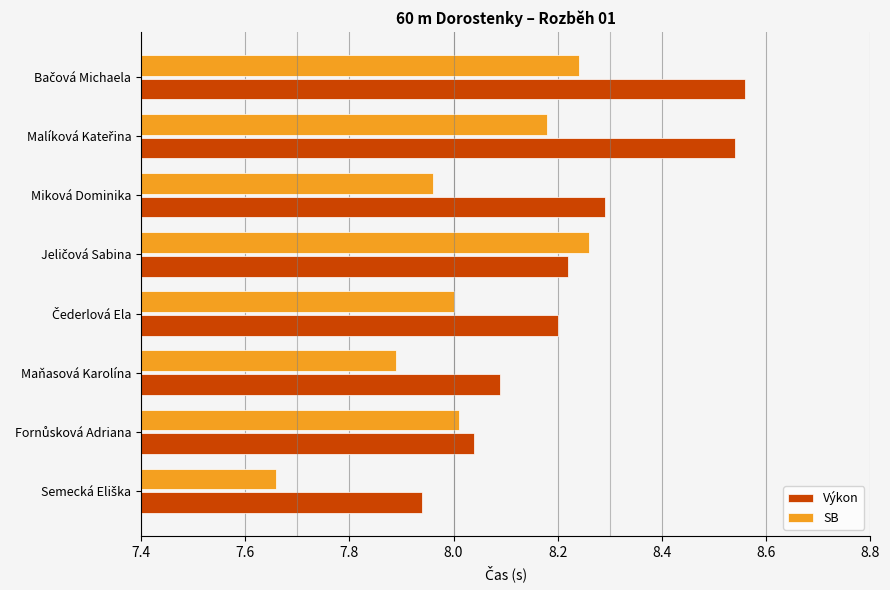

Which series changed the most between Miková Dominika and Maňasová Karolína?

Výkon